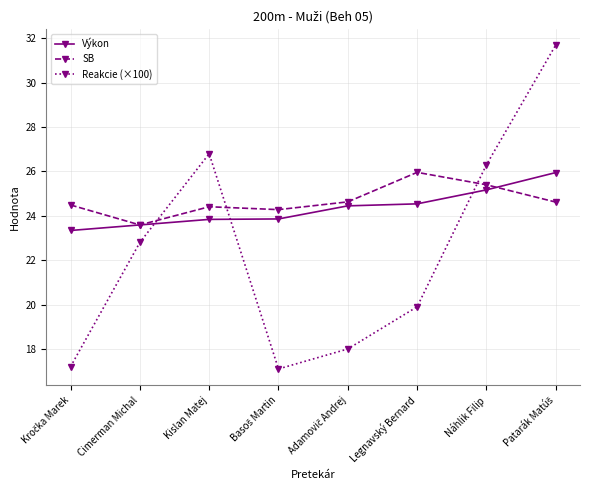

What is the maximum value shown in the chart?

31.7